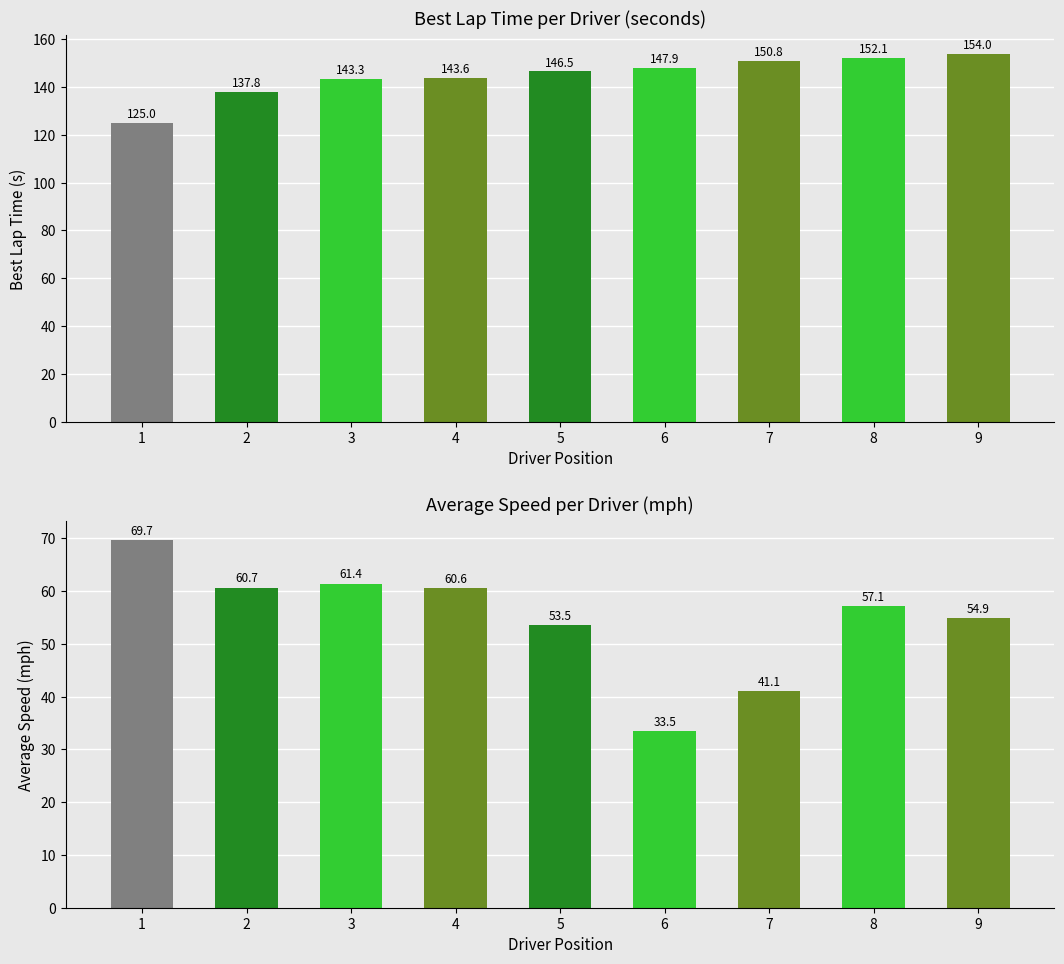

True or false: Average Speed has a value of 53.5 at 5.

True